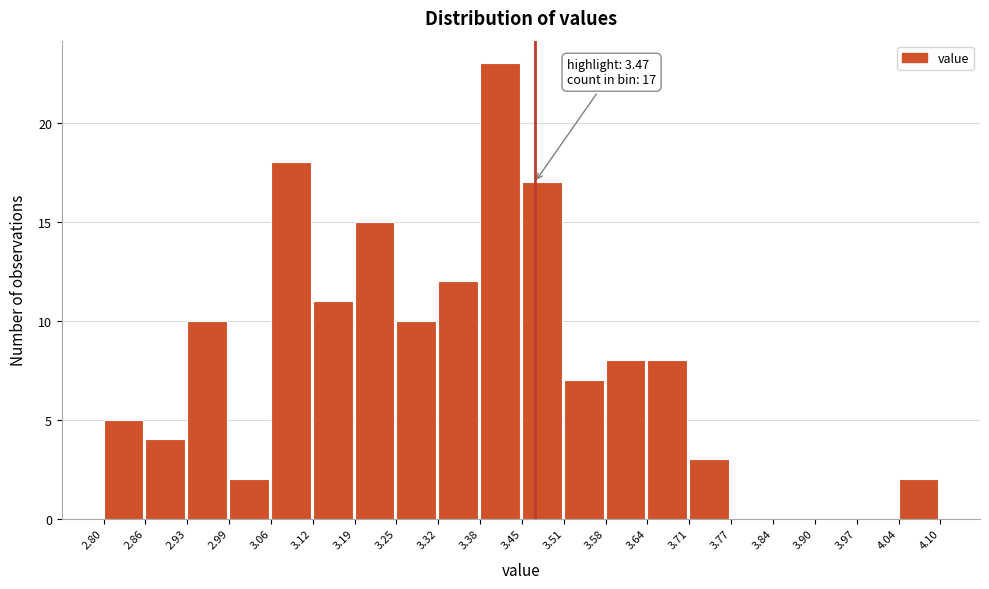

Which range on the x-axis has the tallest bar?

3.38 to 3.45